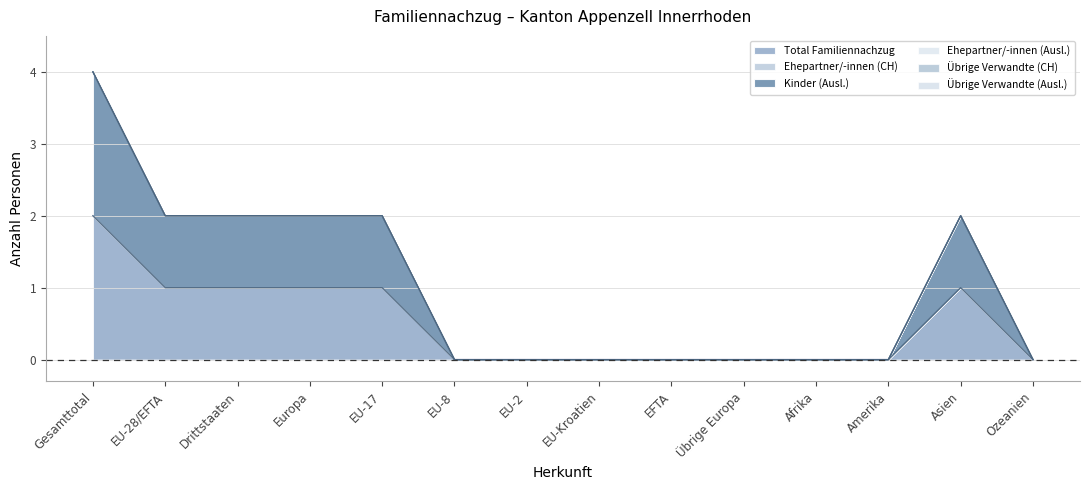

Is the value of Total Familiennachzug at EFTA greater than the value of Übrige Verwandte (Ausl.) at EU-17?

No